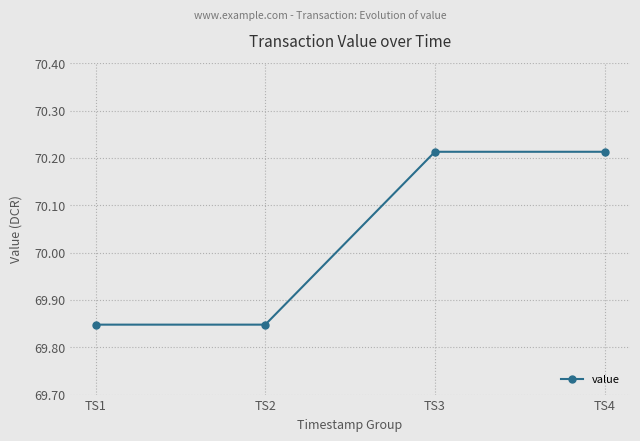

What is the average value?

70.0